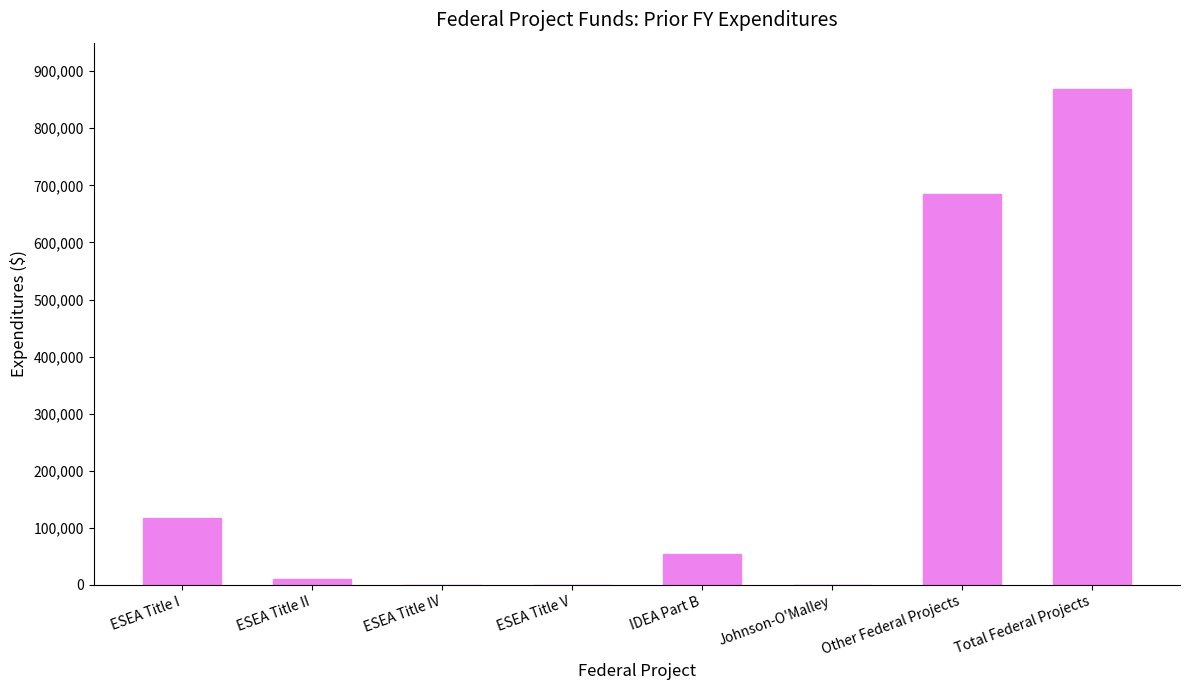

Where is the data nearest to the value 434237?

Other Federal Projects